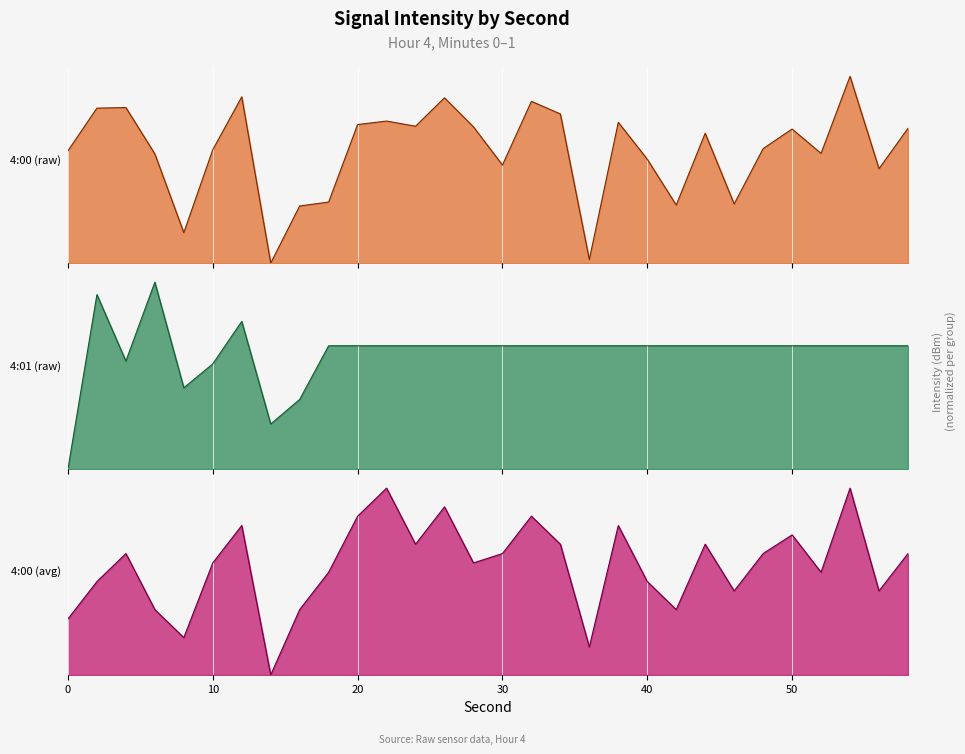

Which series changed the most between 4 and 34?

4:01